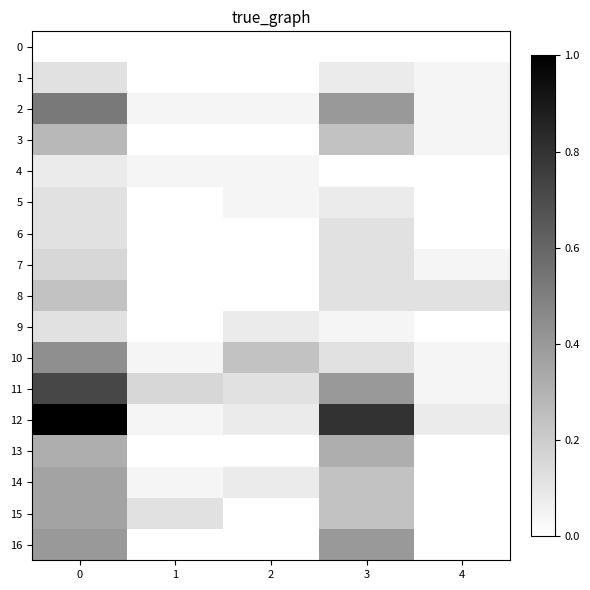

Which has a higher value, 2 or 4?

2